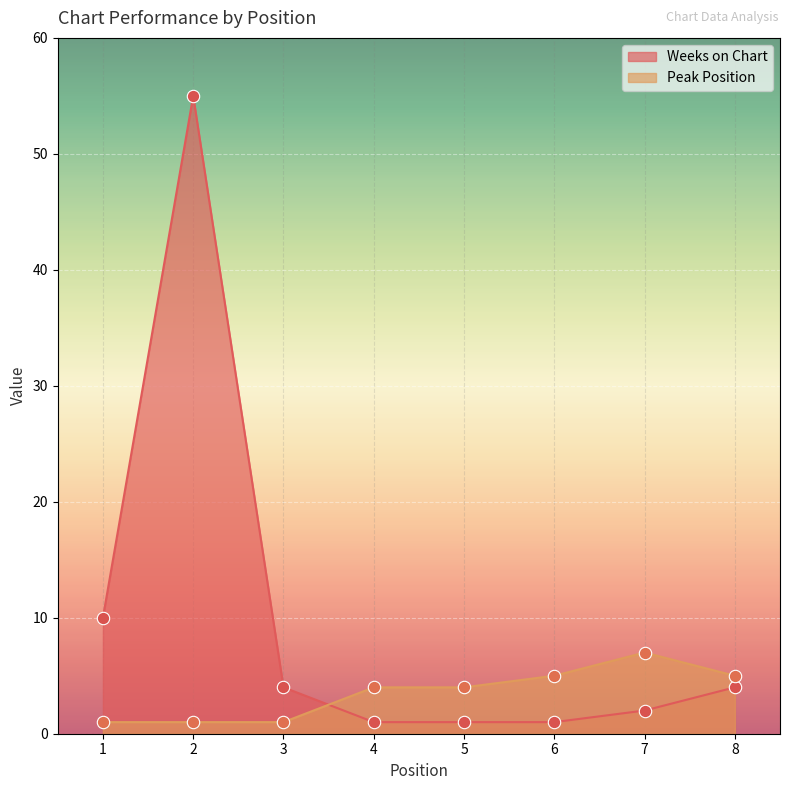

Which series has the largest total across all categories?

Weeks on Chart